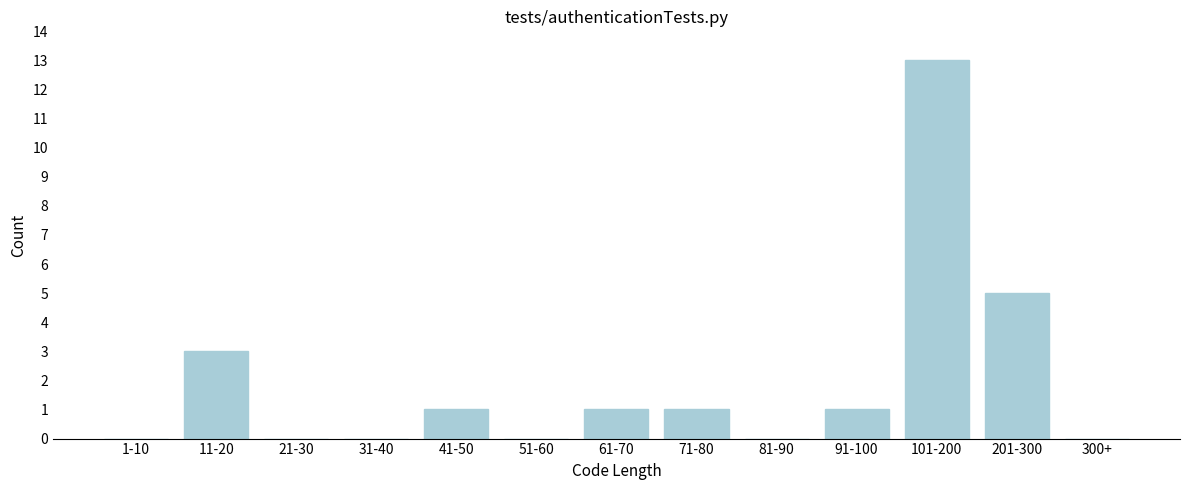

Reading left to right, list all the values displayed in this chart.

1-10=0	11-20=3	21-30=0	31-40=0	41-50=1	51-60=0	61-70=1	71-80=1	81-90=0	91-100=1	101-200=13	201-300=5	300+=0